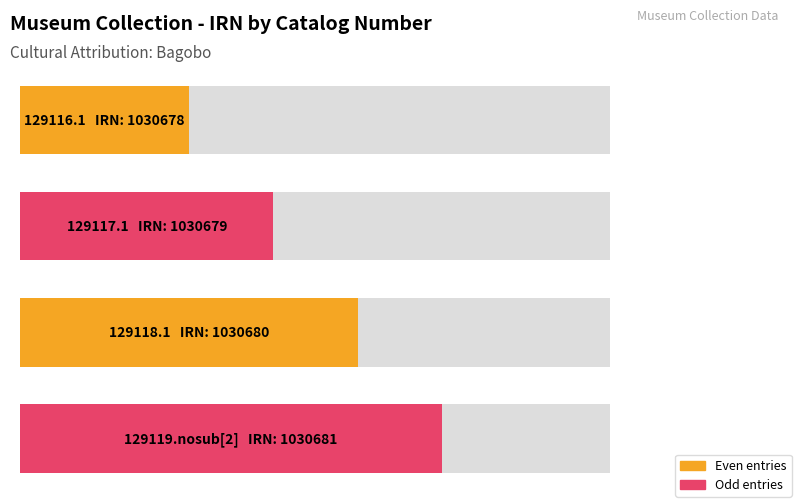

Which category has the lowest value across all series?

129116.1